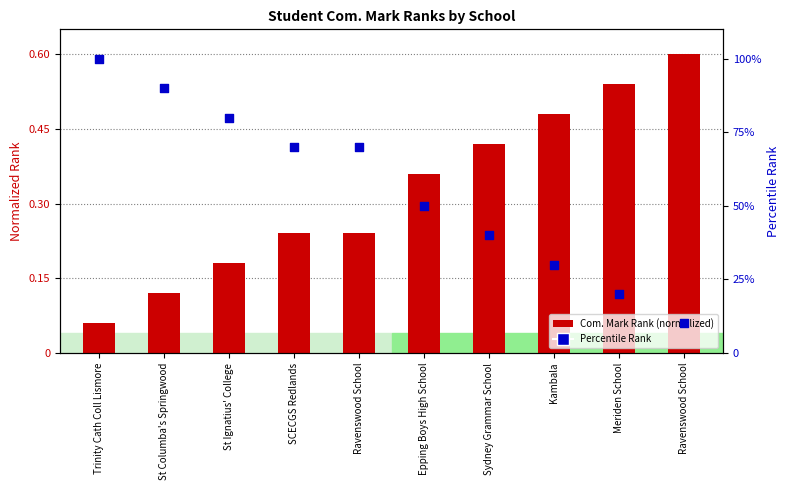

Which series has the largest Y range (max minus min)?

Percentile Rank